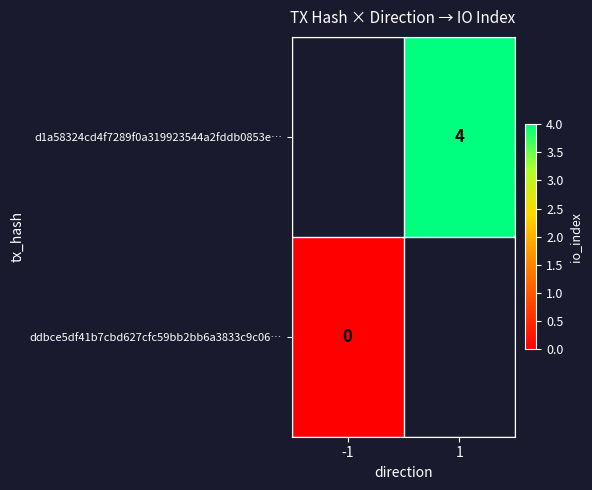

Is it true that d1a58324cd4f7289f0a319923544a2fddb0853e… equals 4 at 1?

True